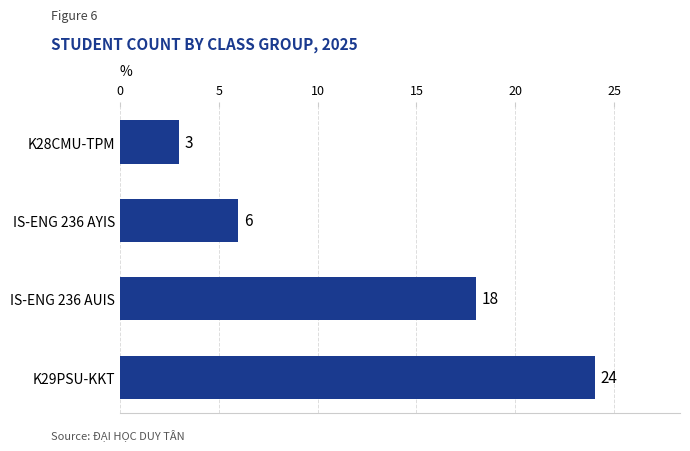

How many distinct data groups are displayed?

1